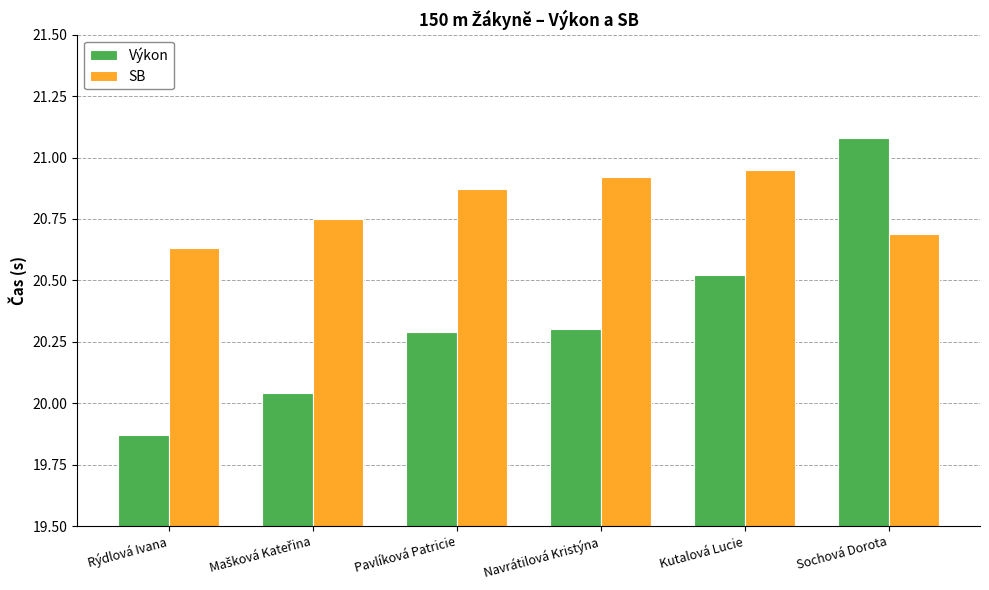

What is the sum of all SB values?

124.8